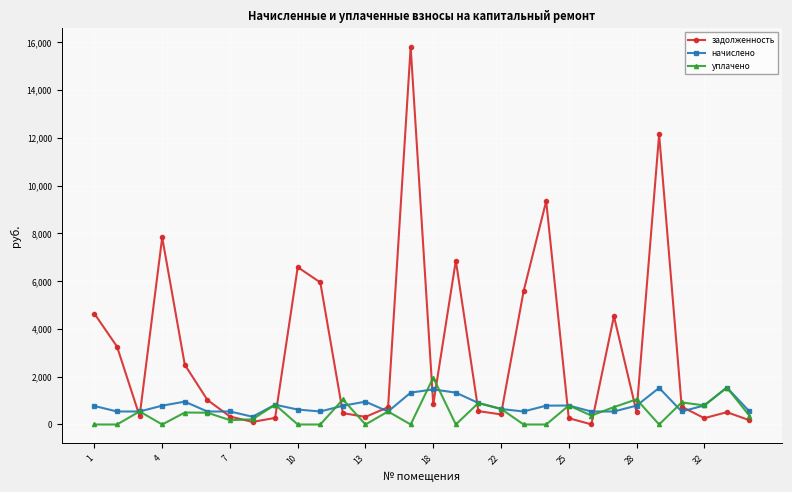

True or false: уплачено has more than 0 points higher than both neighbors.

True